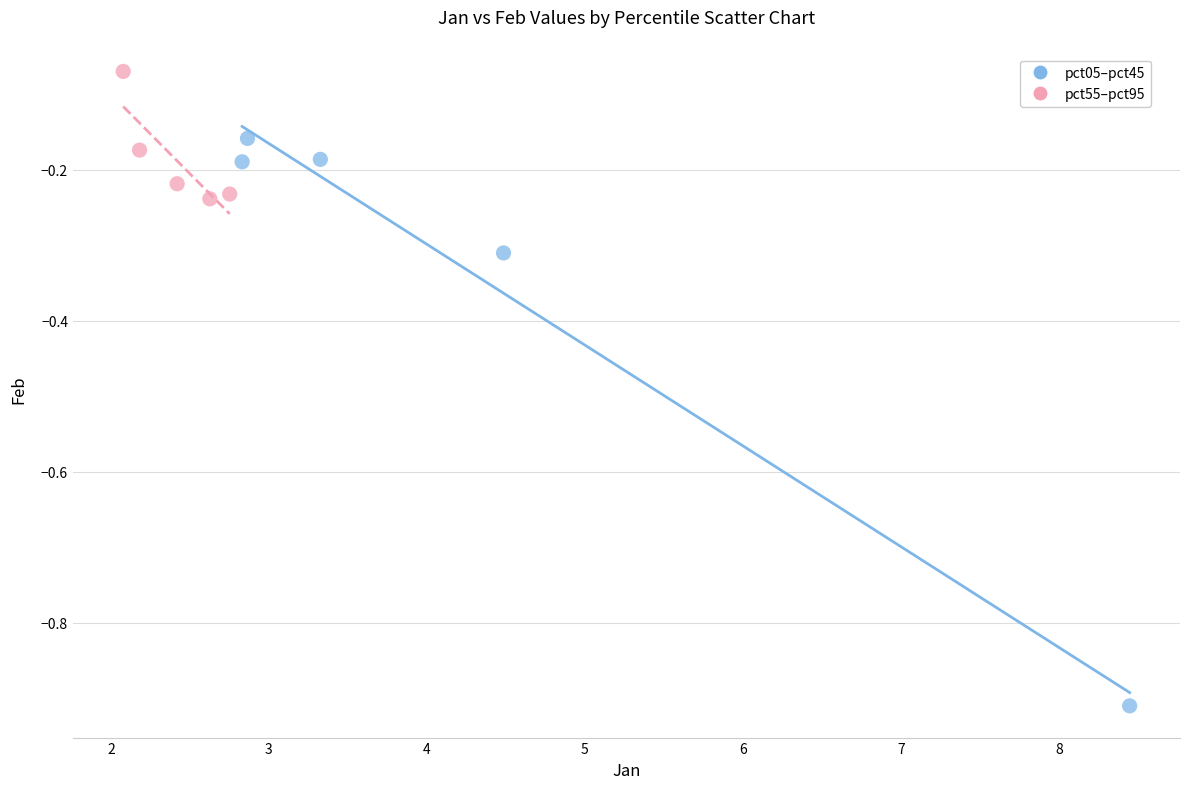

Which series contains the highest Y value?

pct55–pct95